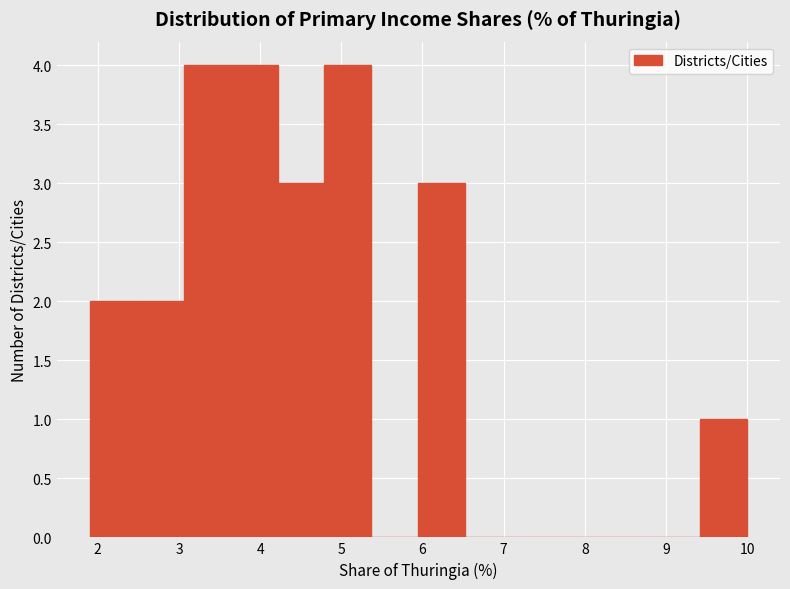

How tall is the bar that spans 3.6 to 4.2 on the x-axis? Neither the bar edges nor the heights are printed on the chart, so give them approximately, as read against the axes.

4